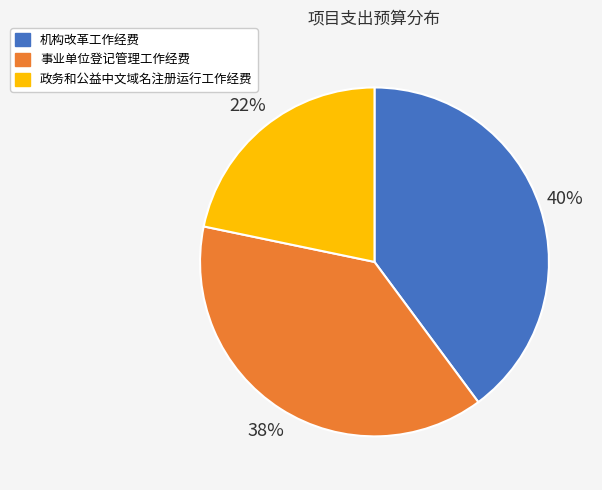

To the nearest percent, what is the combined percentage of 事业单位登记管理工作经费 and 机构改革工作经费?

78%